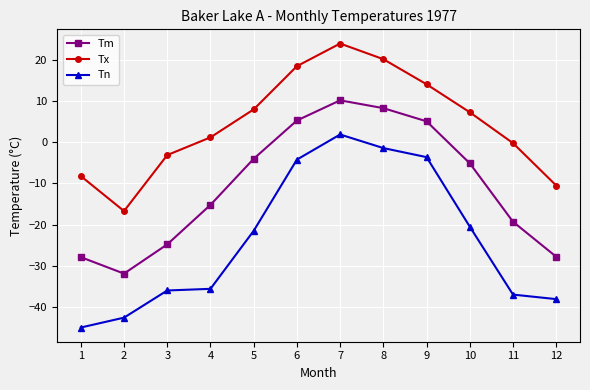

How many lines are shown in the chart?

3